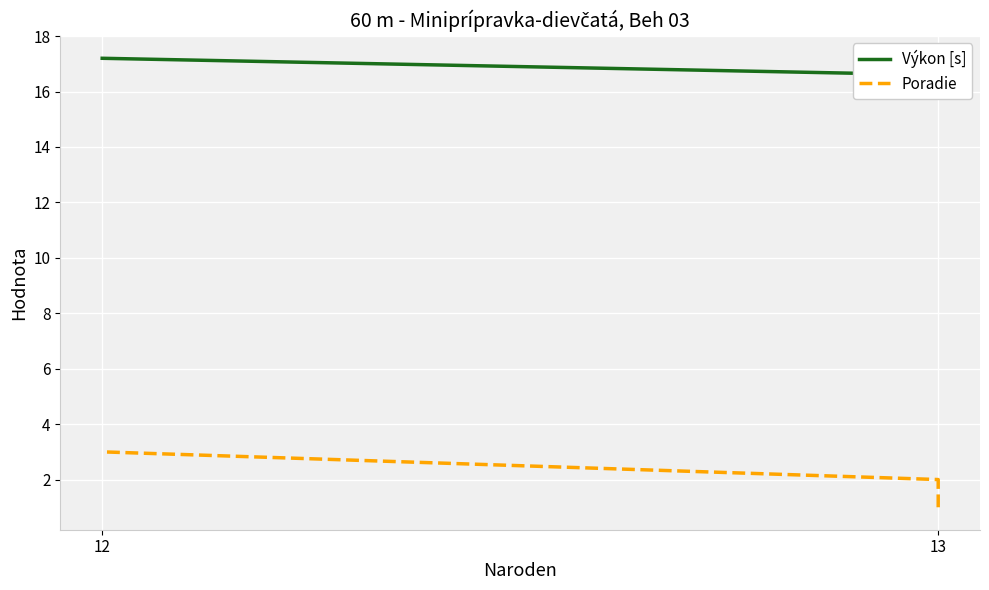

Which series changed the most between 13 and 12?

Poradie